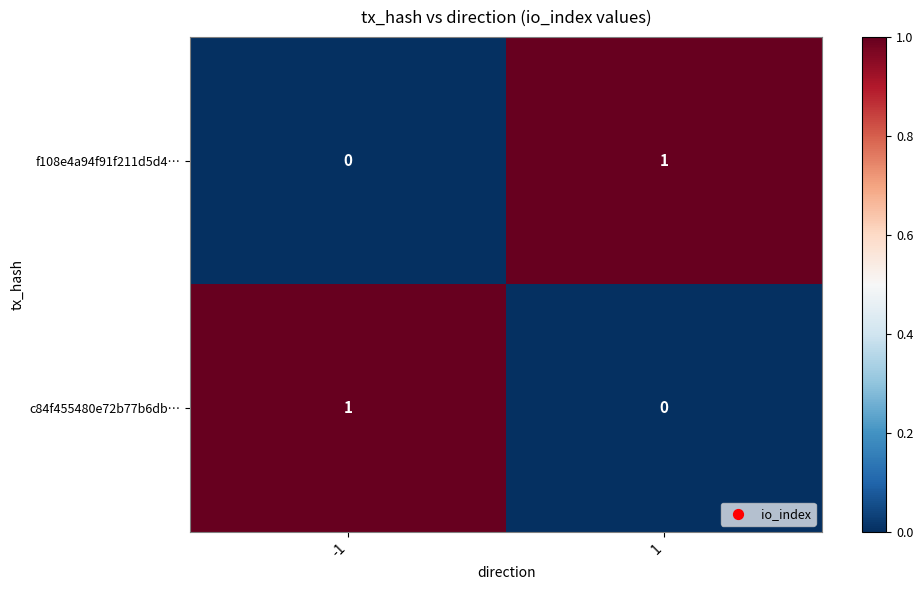

Rank the series at -1 from lowest to highest value.

f108e4a94f91f211d5d4…, c84f455480e72b77b6db…